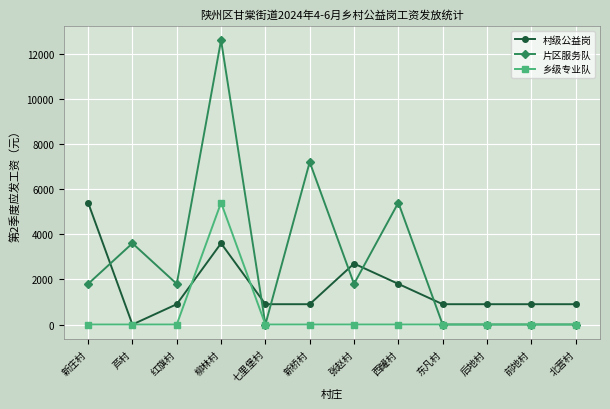

How many 片区服务队 values are between 0 and 5400?

10